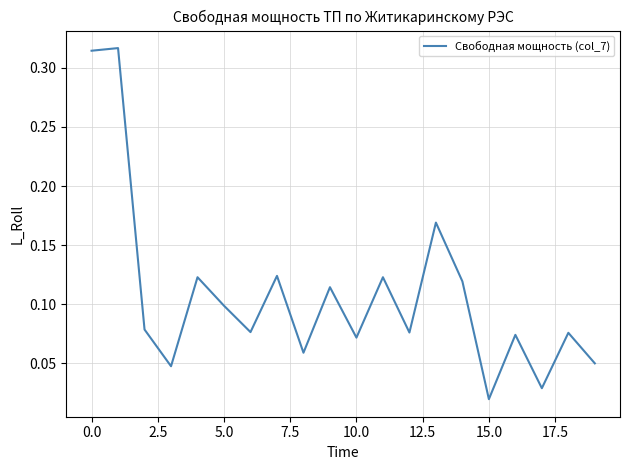

Where is the data nearest to the value 0?

15.0